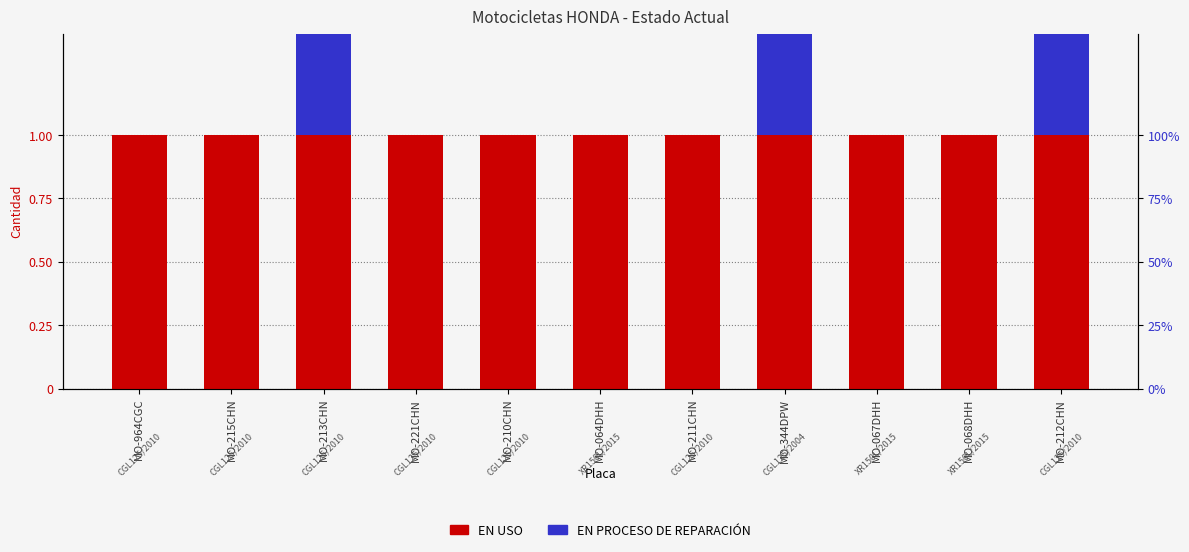

How many series are shown in this chart?

2